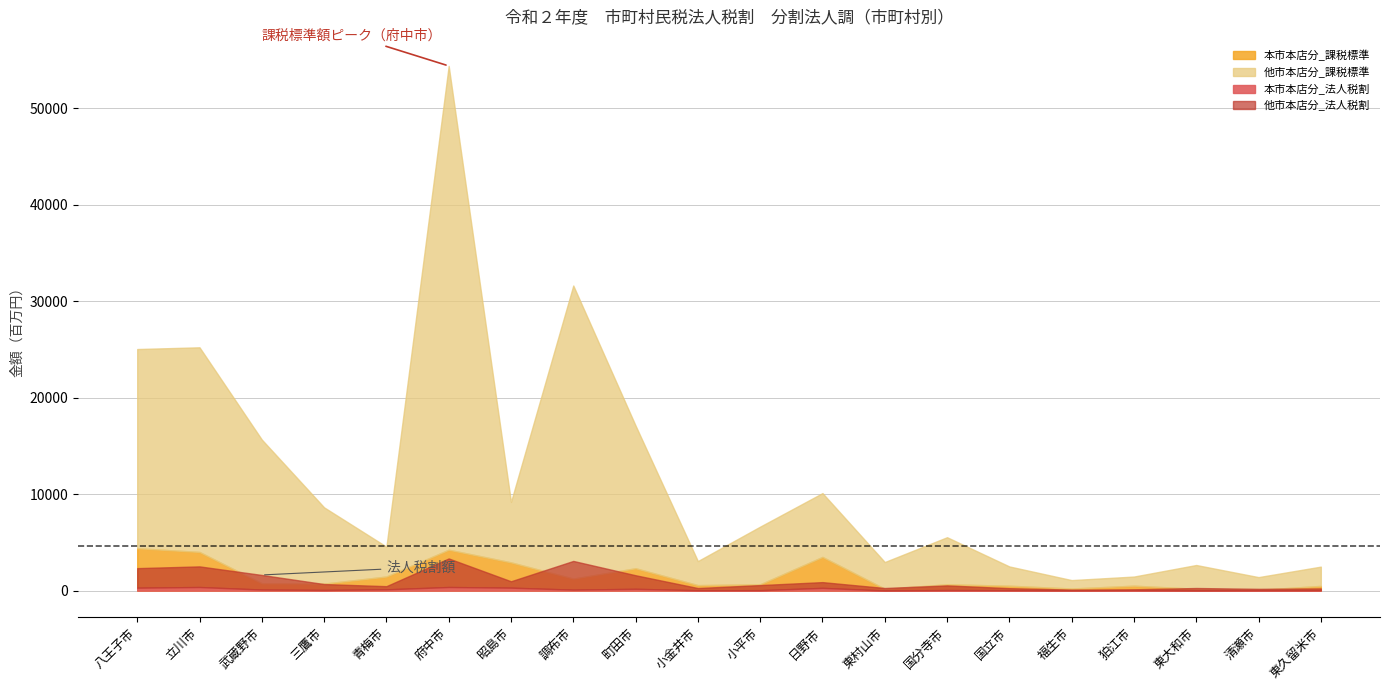

How many intersections are there between 本市本店分_課税標準 and 他市本店分_法人税割?

8